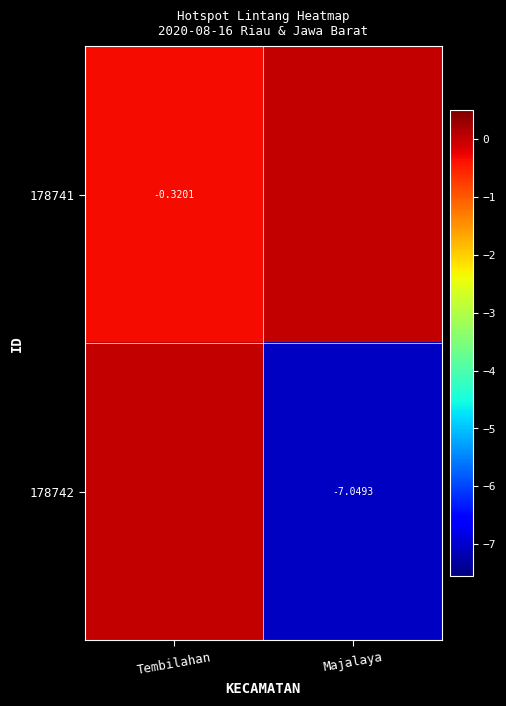

List the series in order of their overall mean, lowest first.

178742, 178741